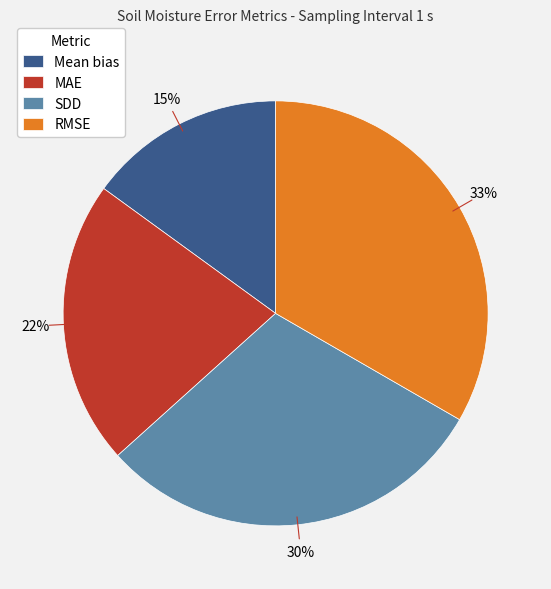

Do MAE and SDD together represent more than half of the pie?

Yes